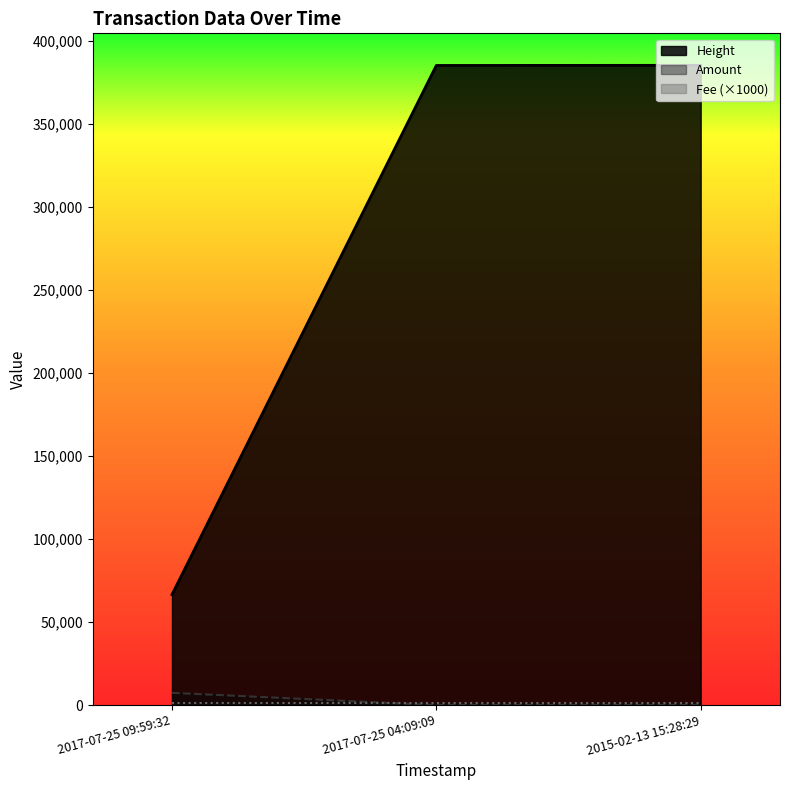

Rank the categories by Fee value from lowest to highest.

2015-02-13 15:28:29, 2017-07-25 04:09:09, 2017-07-25 09:59:32